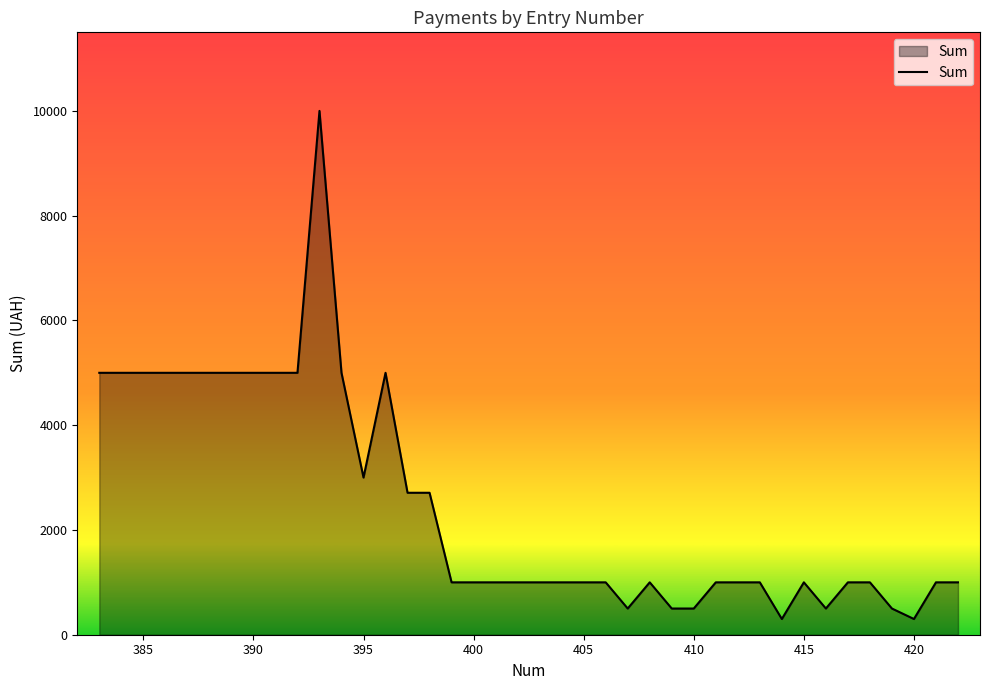

What is the minimum value shown in the chart?

300